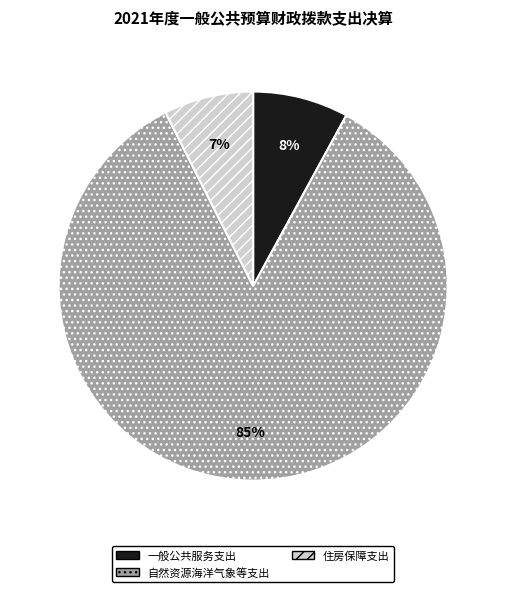

Which slice represents more than half of the pie?

自然资源海洋气象等支出